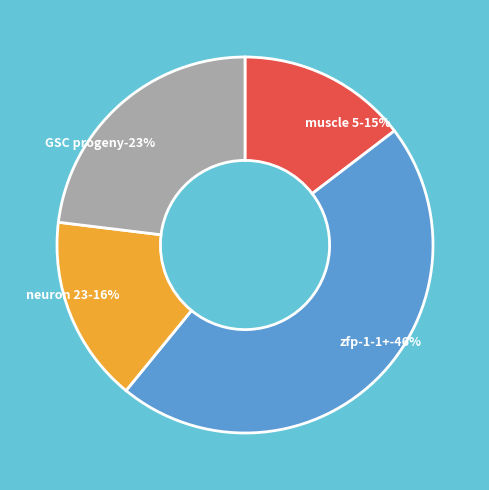

Combined, what portion of the pie is neuron 23 and GSC progeny?

39.1%